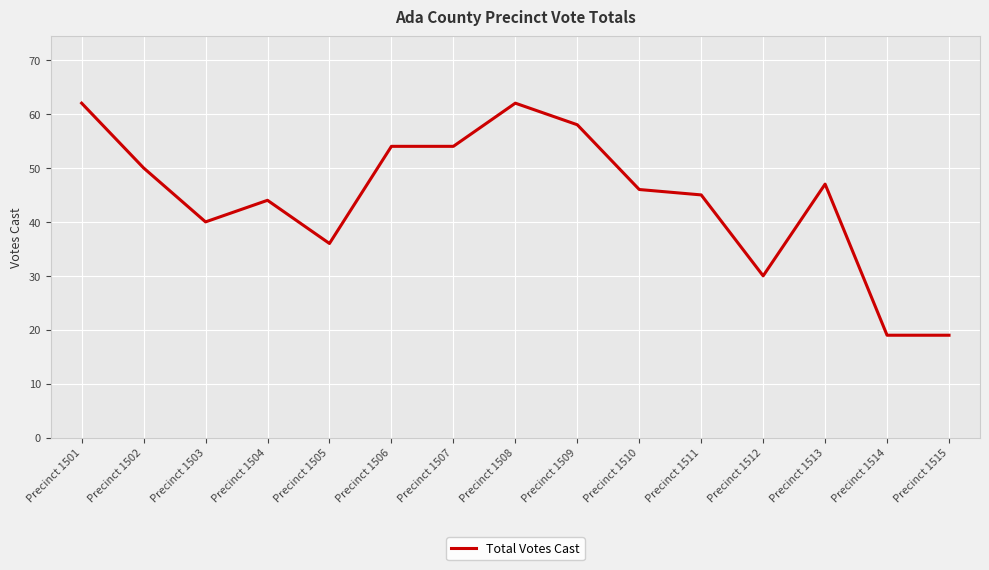

How many categories are shown in the chart?

15